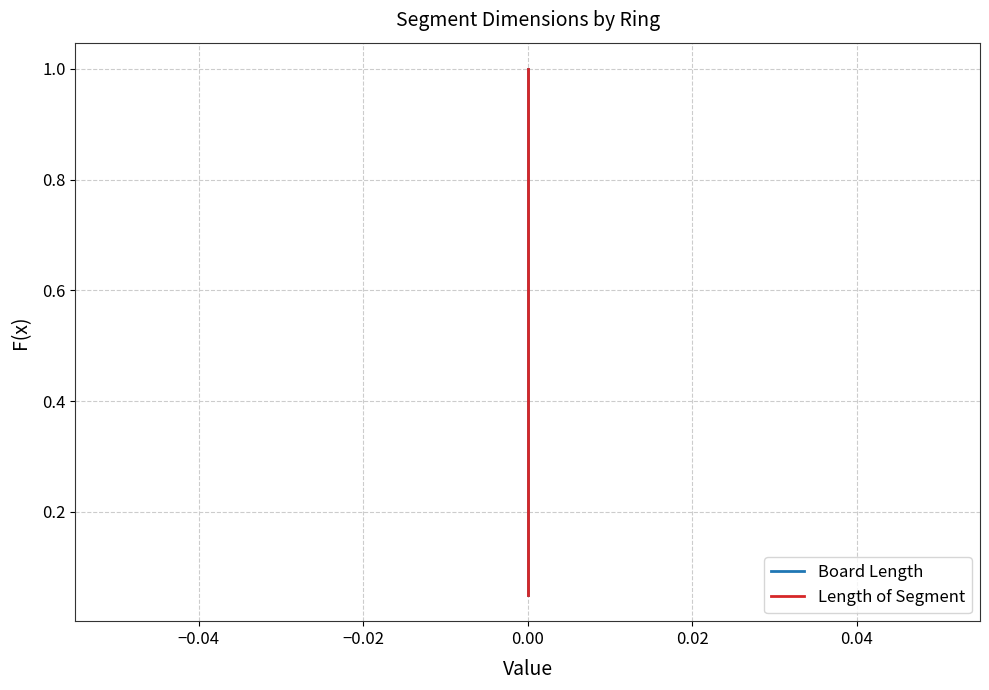

The Board Length series shows 0.1 at 0.00. True or false?

False